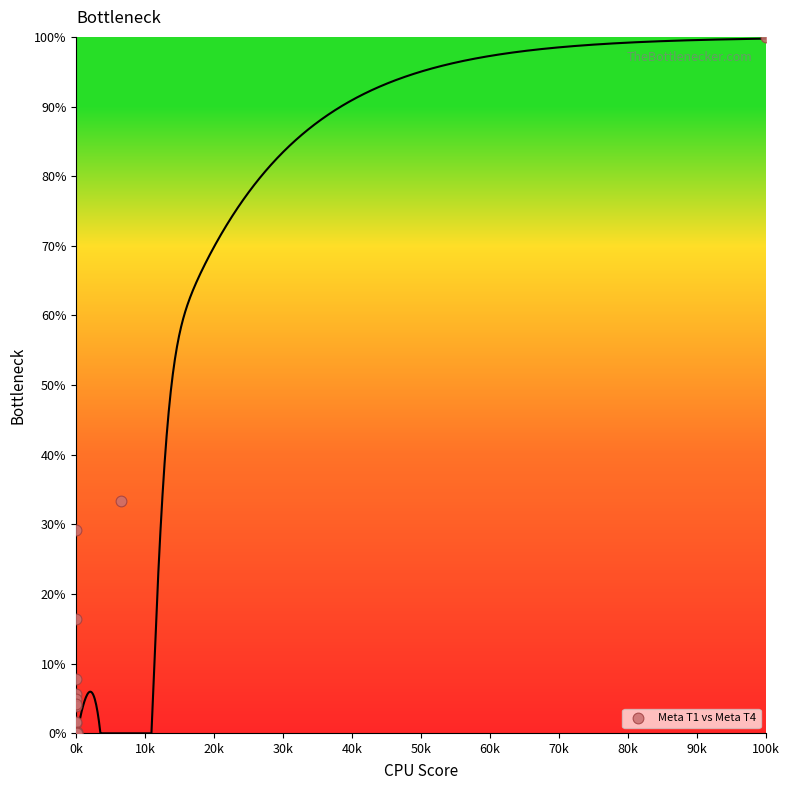

What Y value in the scatter plot is closest to 50?

33.3